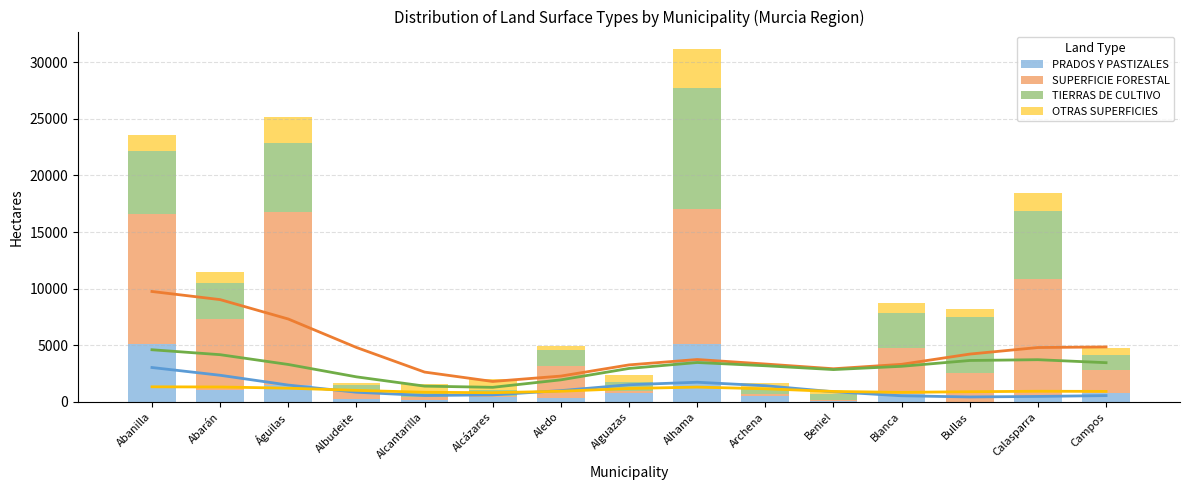

The value of PRADOS Y PASTIZALES at Alhama is 2483. True or false?

False